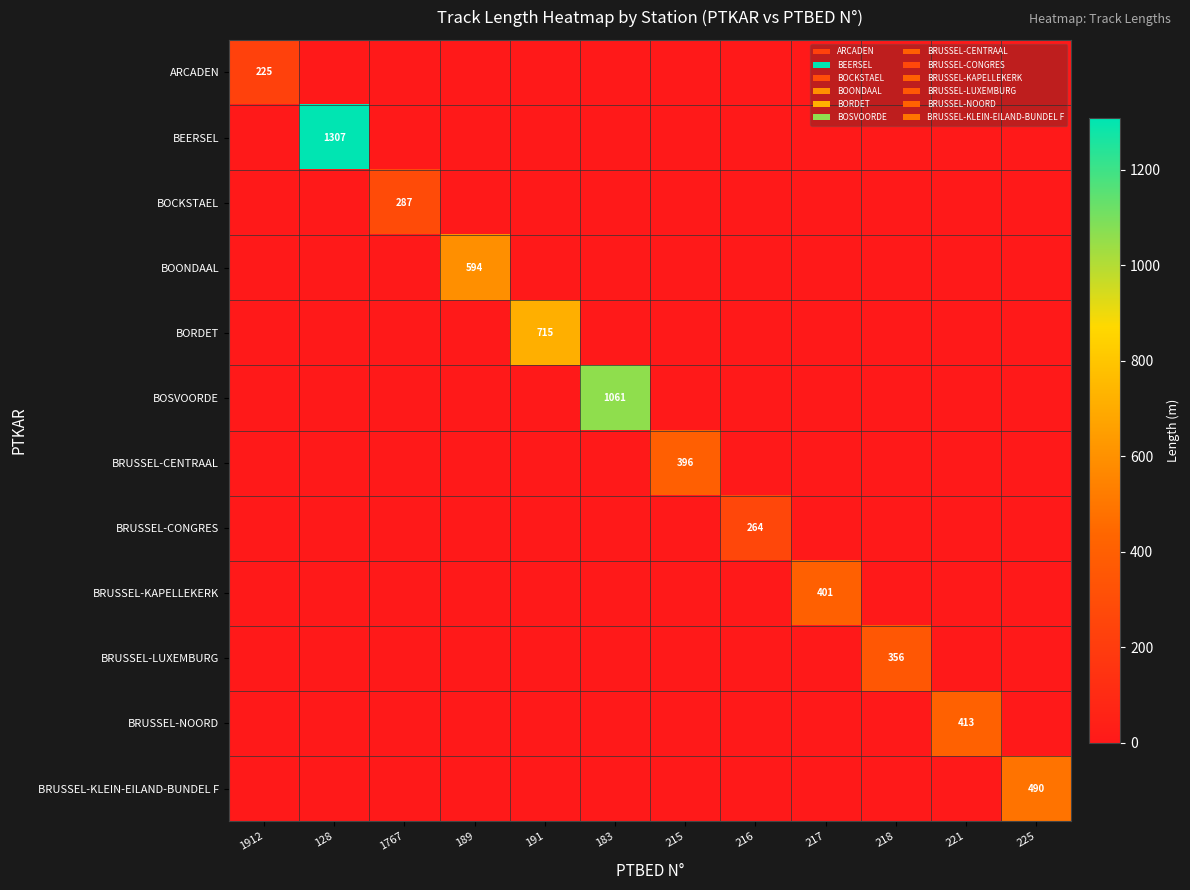

What is the spread (max minus min) of values at 216?

264